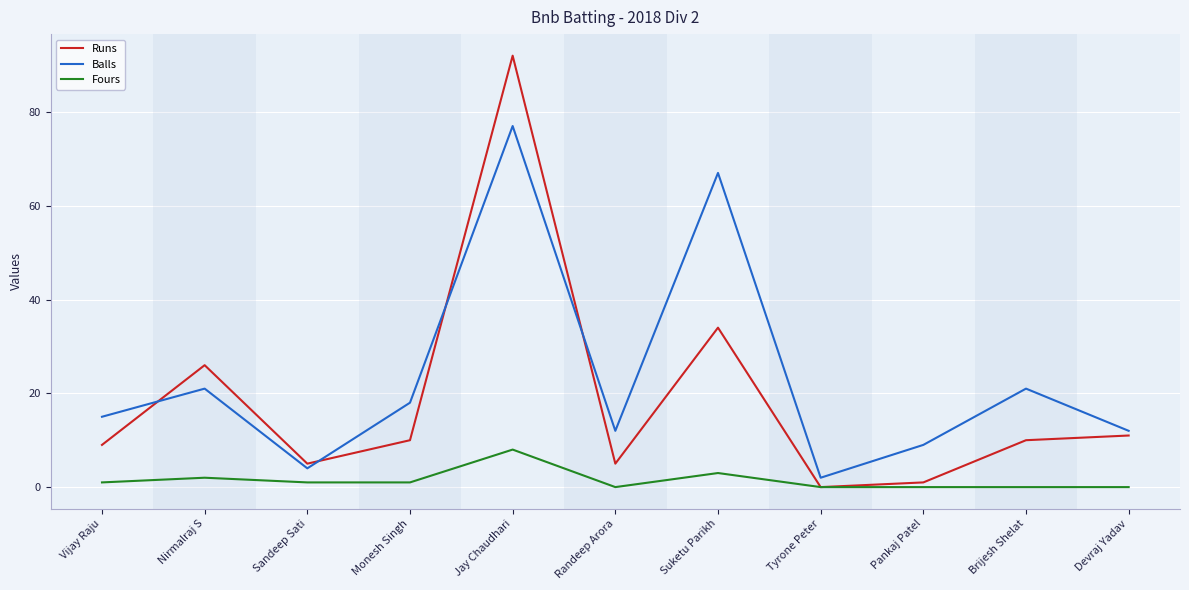

What value does the Fours series have at Jay Chaudhari?

8